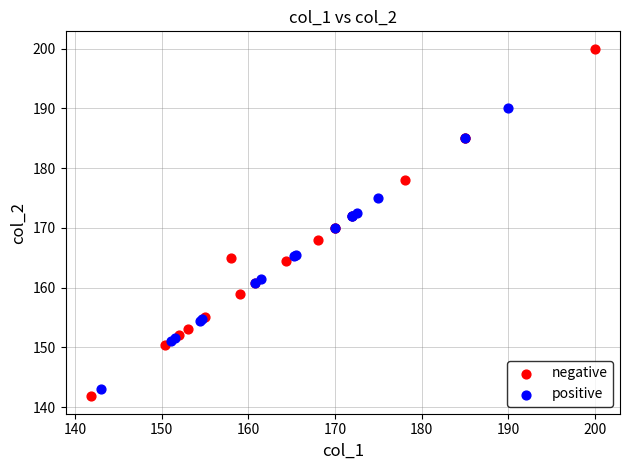

Which series contains the highest Y value?

negative